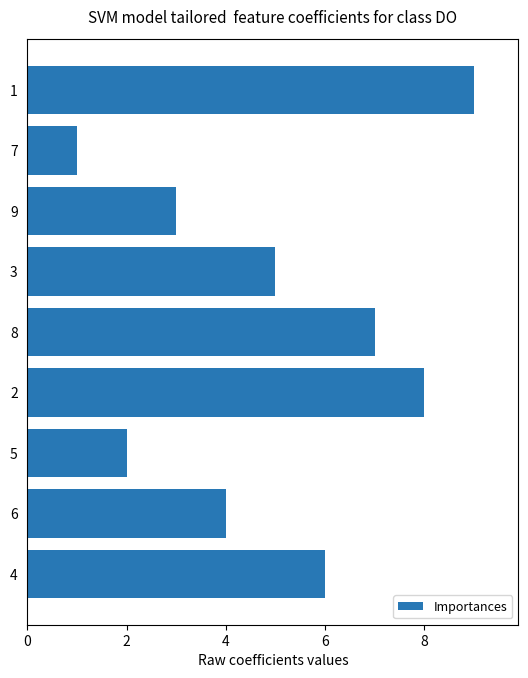

True or false: the data shows 0 at 7.

False